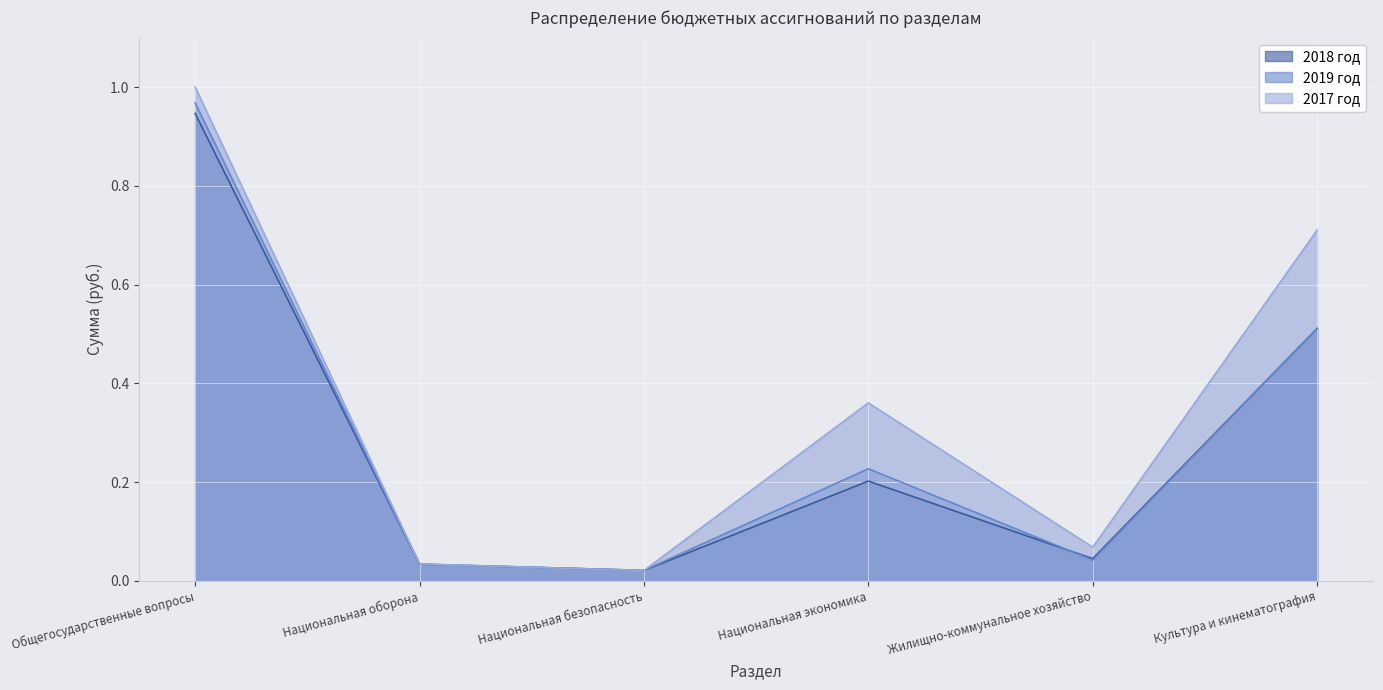

What is the sum of all 2018 год values?

1.8